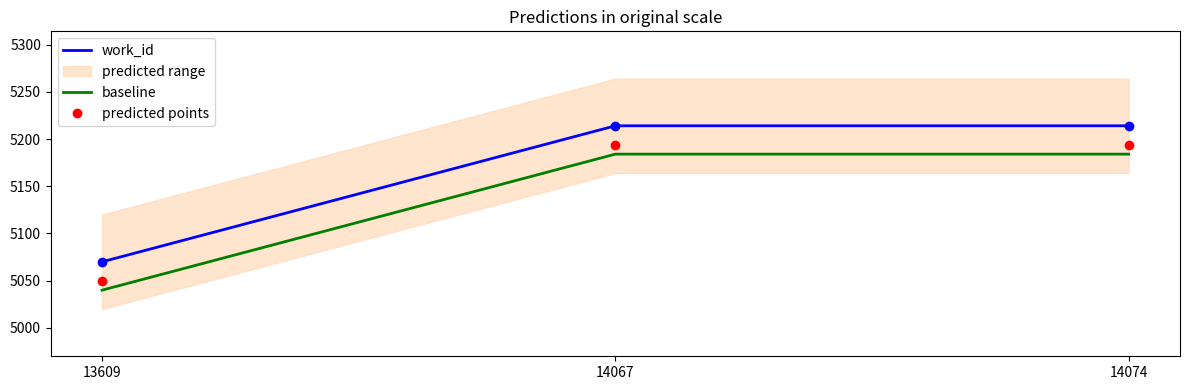

Does the chart have visible grid lines?

No